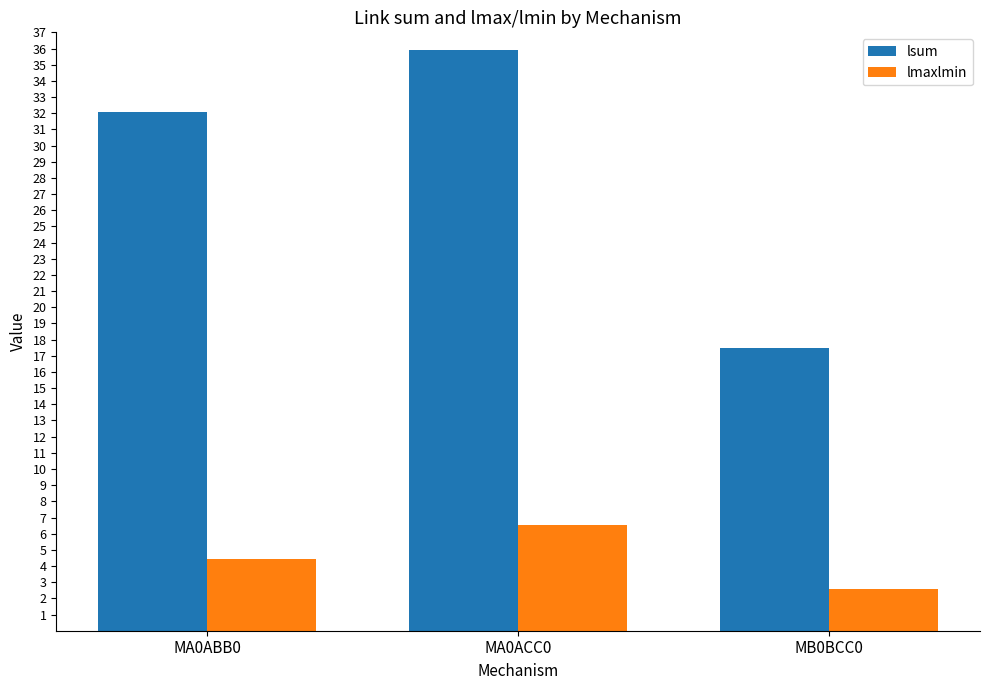

Where does the lmaxlmin series first go above 4?

MA0ABB0